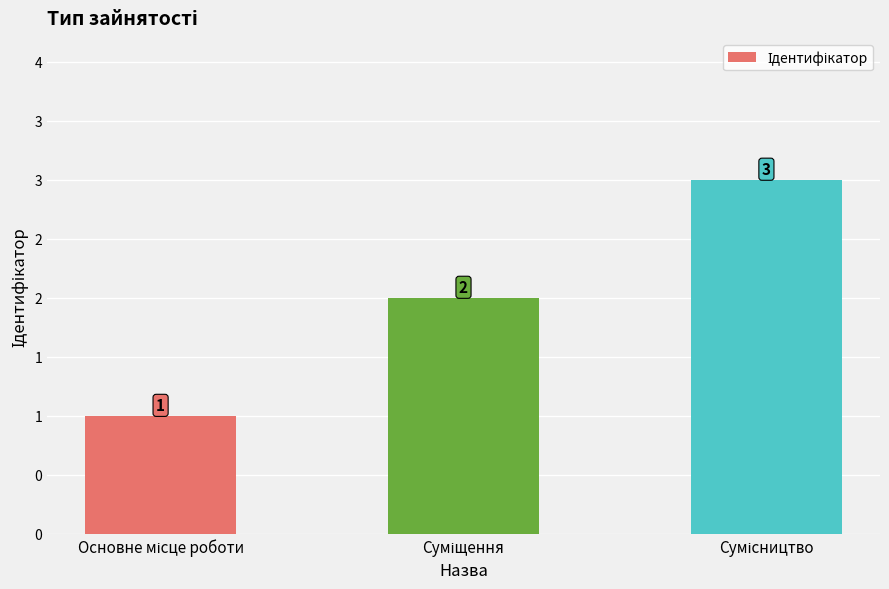

What is the value of the 1st bar from the left?

1